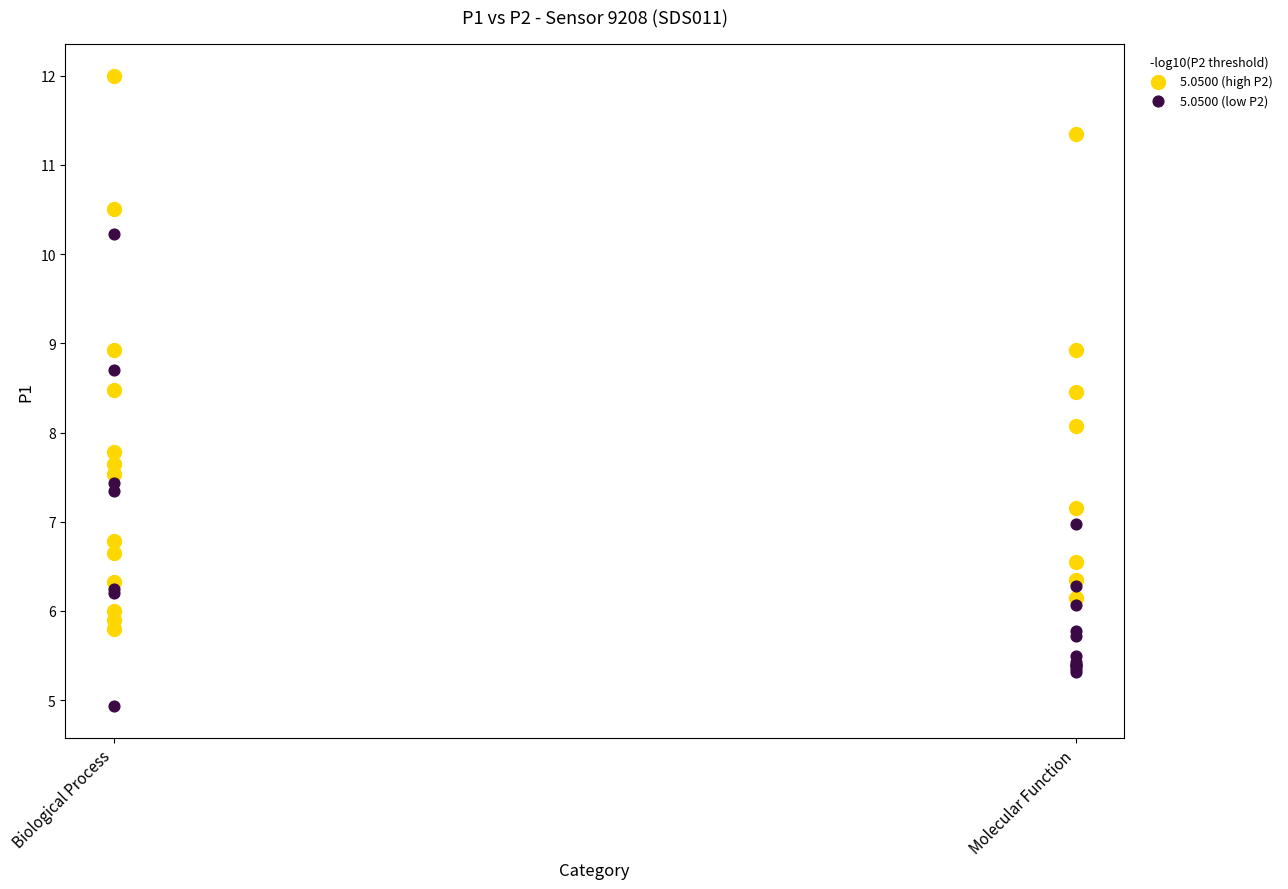

Which series contains the lowest Y value?

5.0500 (low P2)